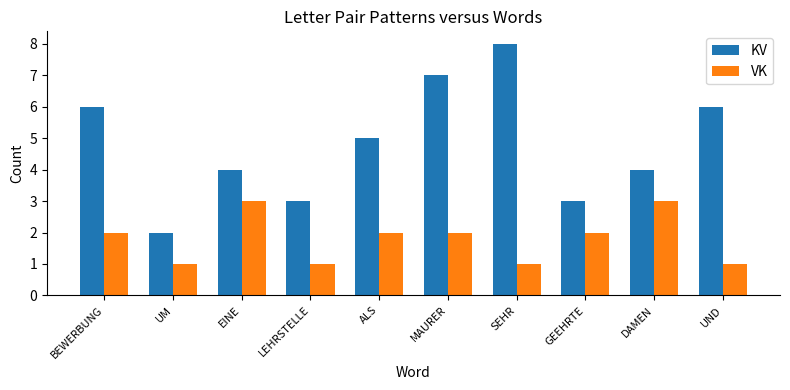

Which series changed the most between ALS and GEEHRTE?

KV